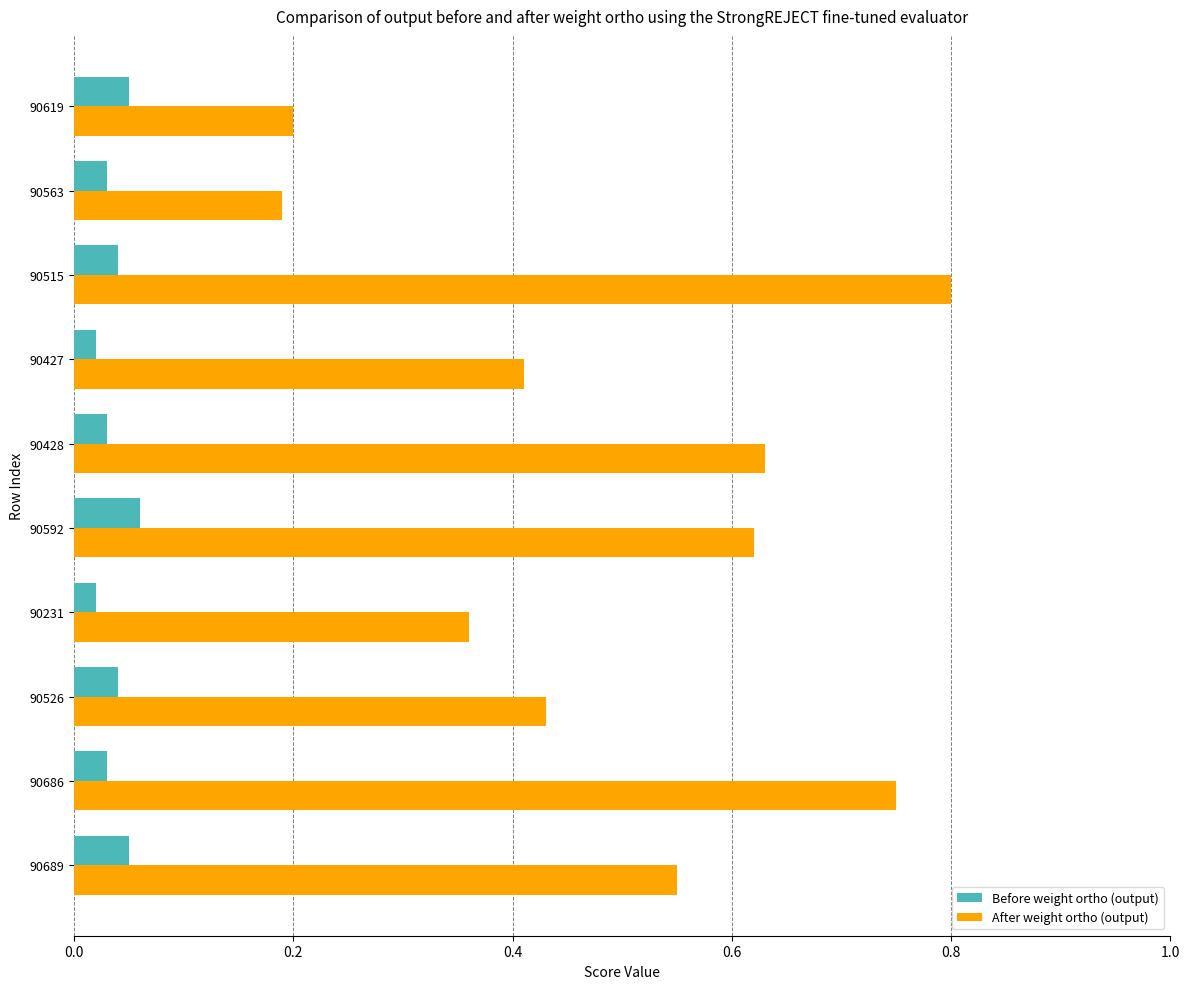

At which category is the sum across all series the highest?

90515